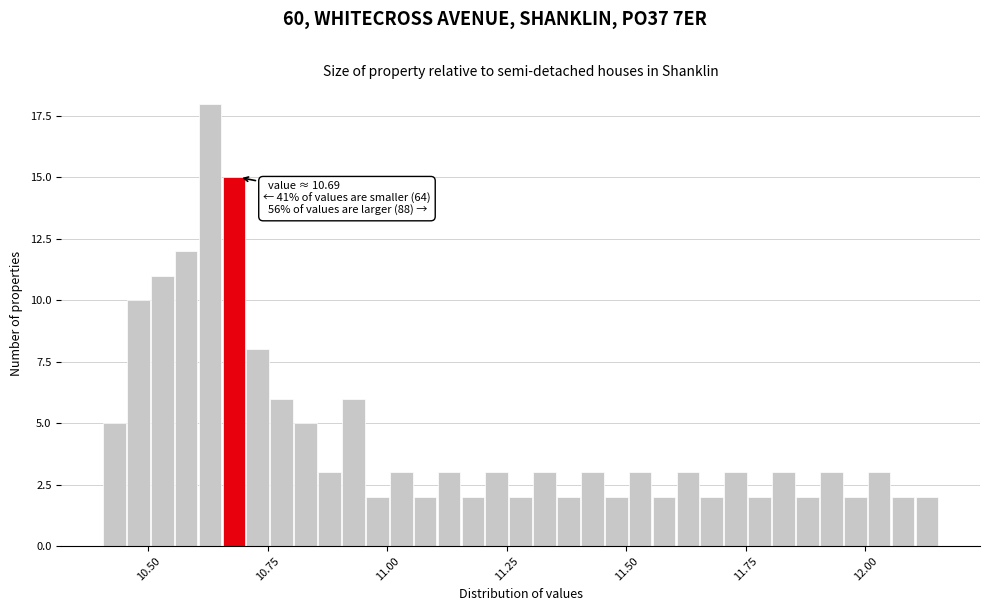

Read against the x-axis, roughly where is the centre of the tallest bar?

10.65